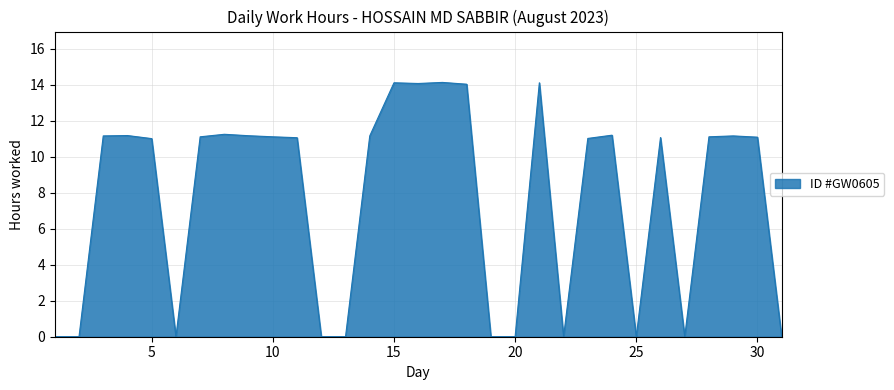

What is the difference between the maximum and minimum values?

14.1